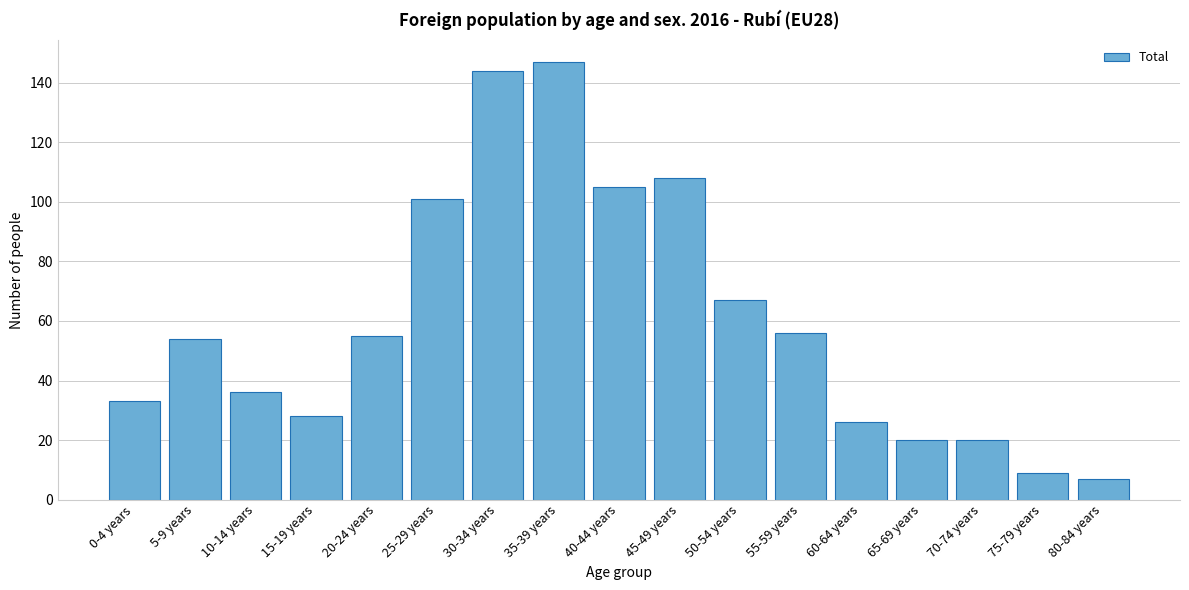

Reading right to left, extract all data points from this chart.

80-84 years=7	75-79 years=9	70-74 years=20	65-69 years=20	60-64 years=26	55-59 years=56	50-54 years=67	45-49 years=108	40-44 years=105	35-39 years=147	30-34 years=144	25-29 years=101	20-24 years=55	15-19 years=28	10-14 years=36	5-9 years=54	0-4 years=33